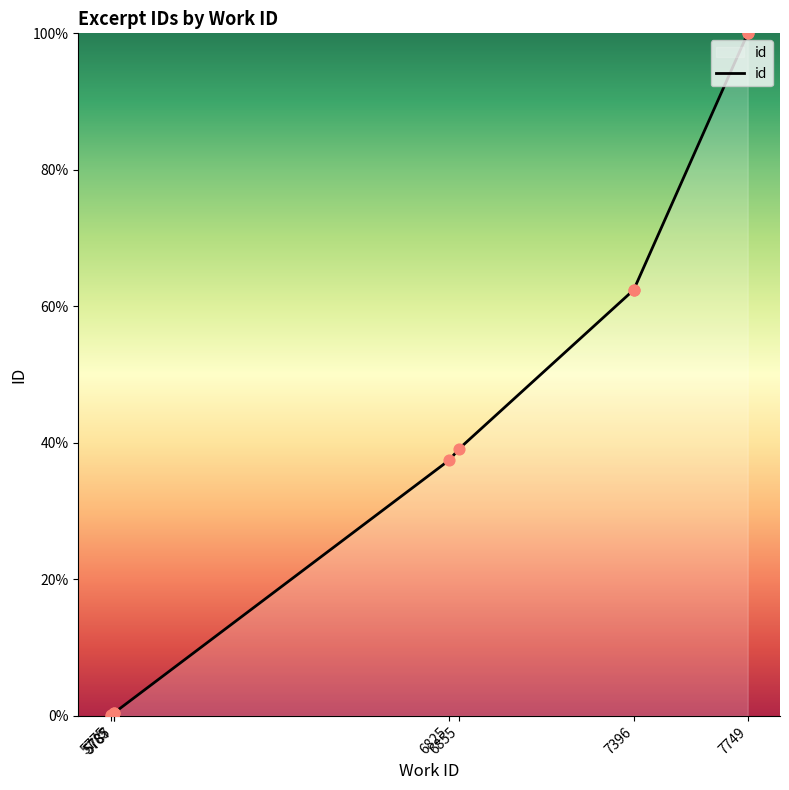

What is the change in value from 7396 to 7749?

+37.6